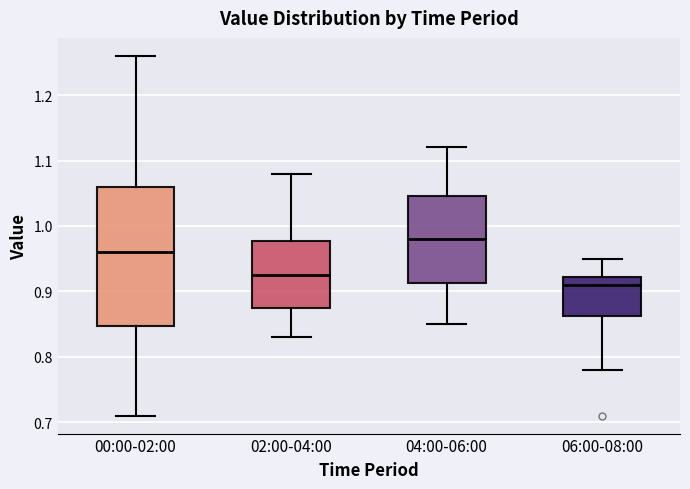

Reading left to right, read every box against the y-axis: the position of its median line, the range the box covers, and the ends of its whiskers. The values are not printed on the chart, so give them approximately, as read against the axis.

00:00-02:00: median 0.96, box 0.85 to 1.06, whiskers 0.71 to 1.26
02:00-04:00: median 0.93, box 0.88 to 0.98, whiskers 0.83 to 1.08
04:00-06:00: median 0.98, box 0.91 to 1.05, whiskers 0.85 to 1.12
06:00-08:00: median 0.91, box 0.86 to 0.92, whiskers 0.78 to 0.95